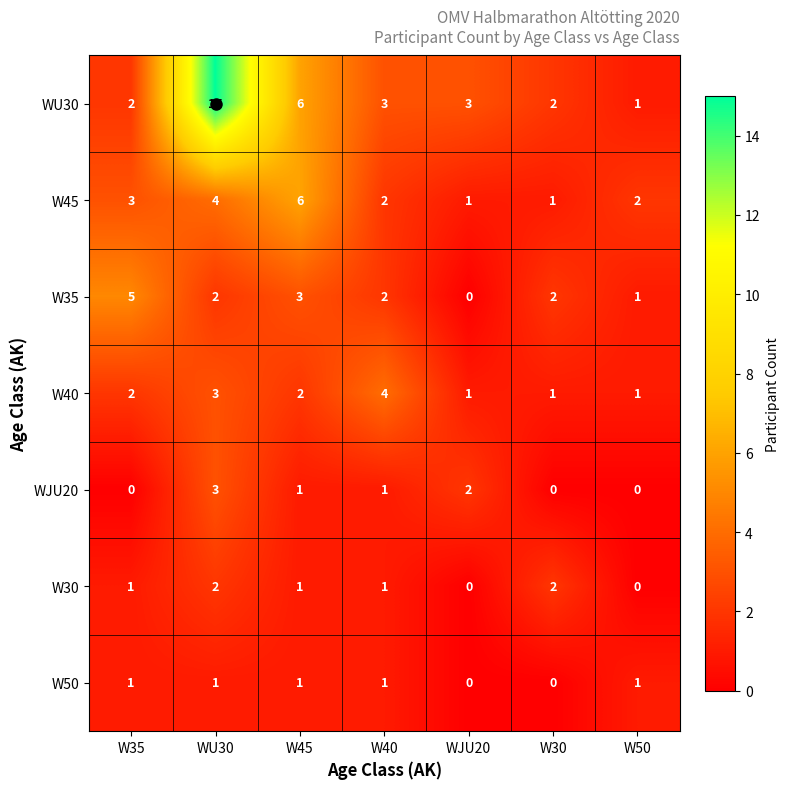

Between W35 and W30, which series saw the biggest shift?

W35